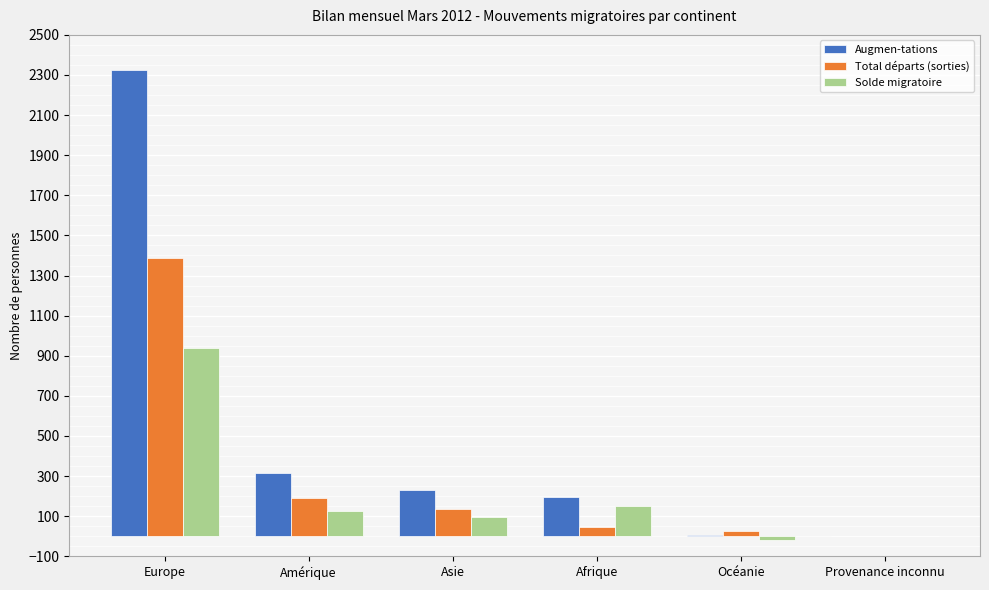

What is the sum of all Augmen-tations values?

3074